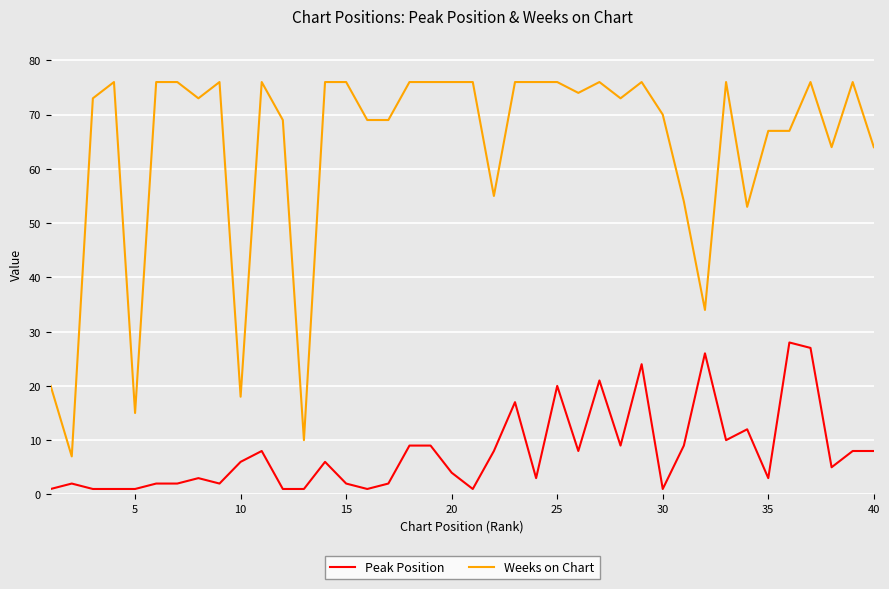

What is the sum of all Weeks on Chart values?

2542